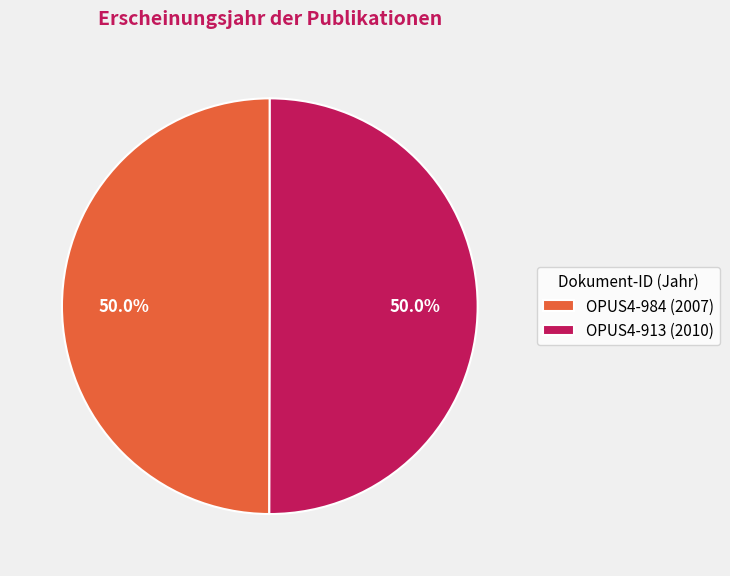

What is the ratio of the value at OPUS4-913 (2010) to the value at OPUS4-984 (2007)?

1.0